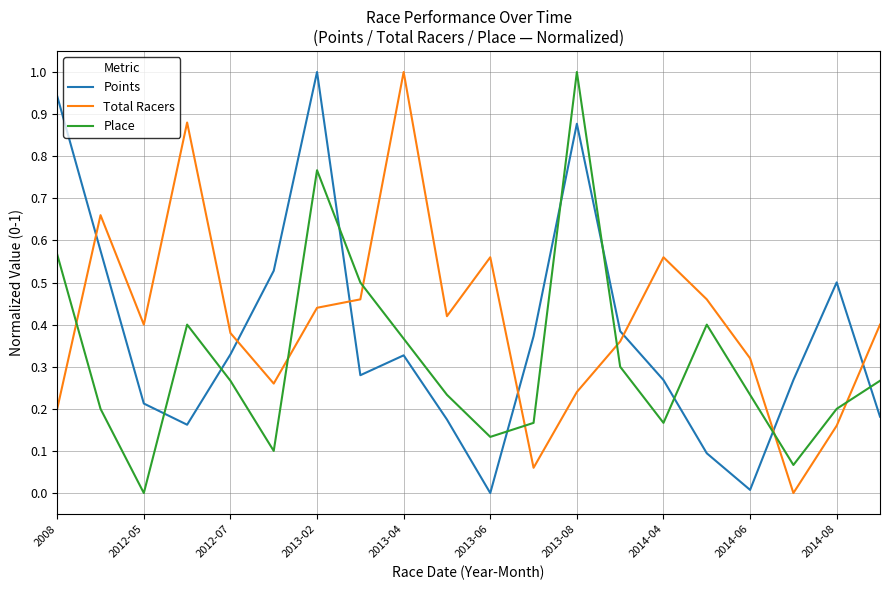

What is the difference between the maximum and minimum values in the Place series?

1.0